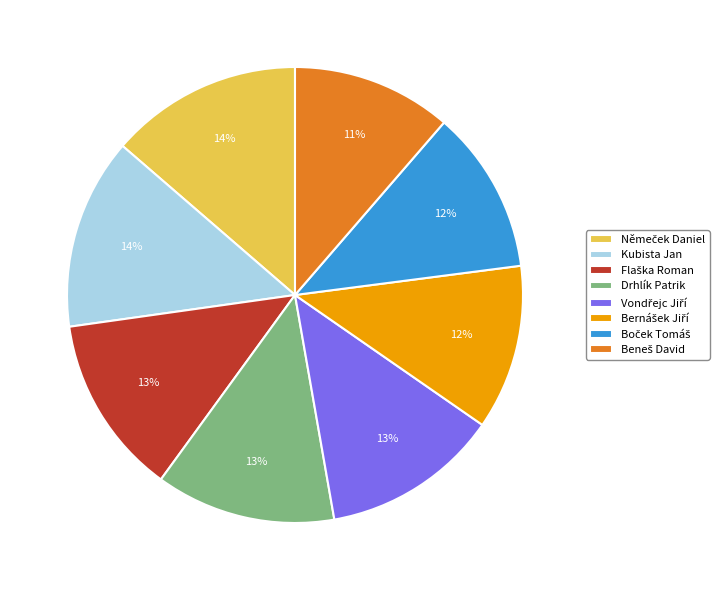

Is there a majority slice in this chart?

No